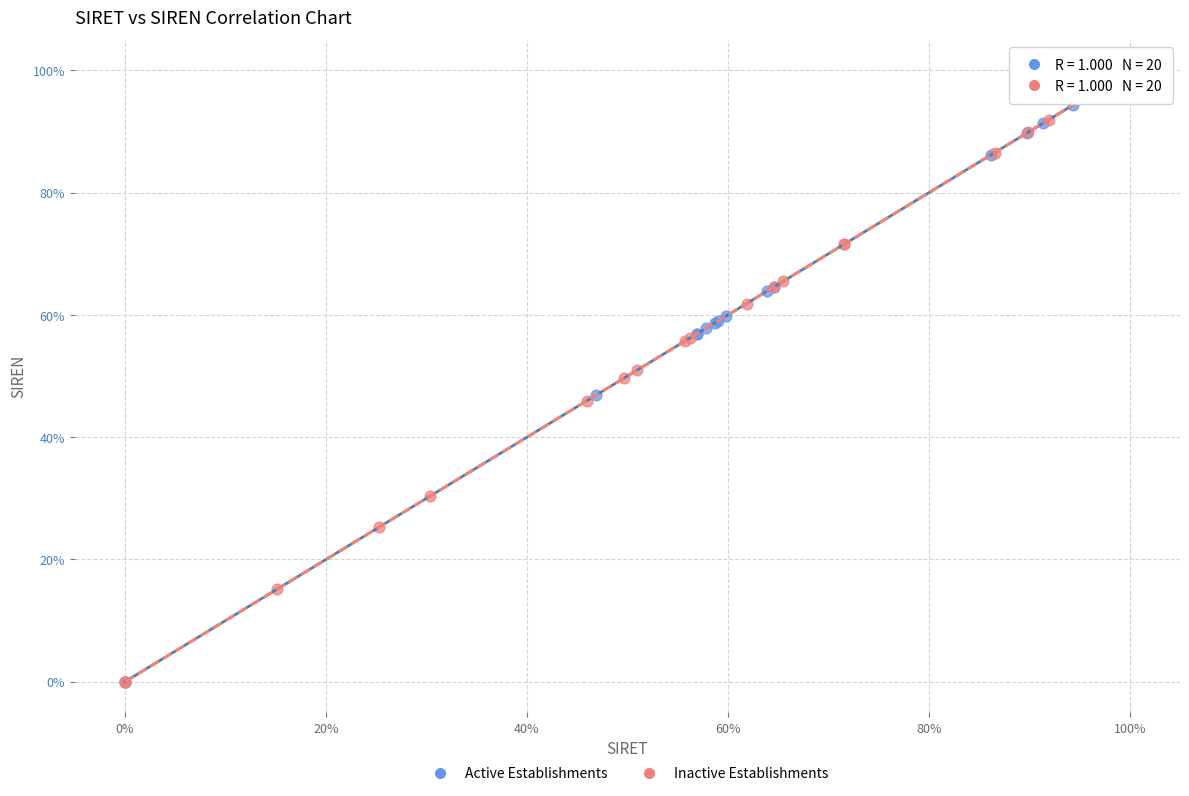

What are all the series names shown in the legend?

Active Establishments, Inactive Establishments